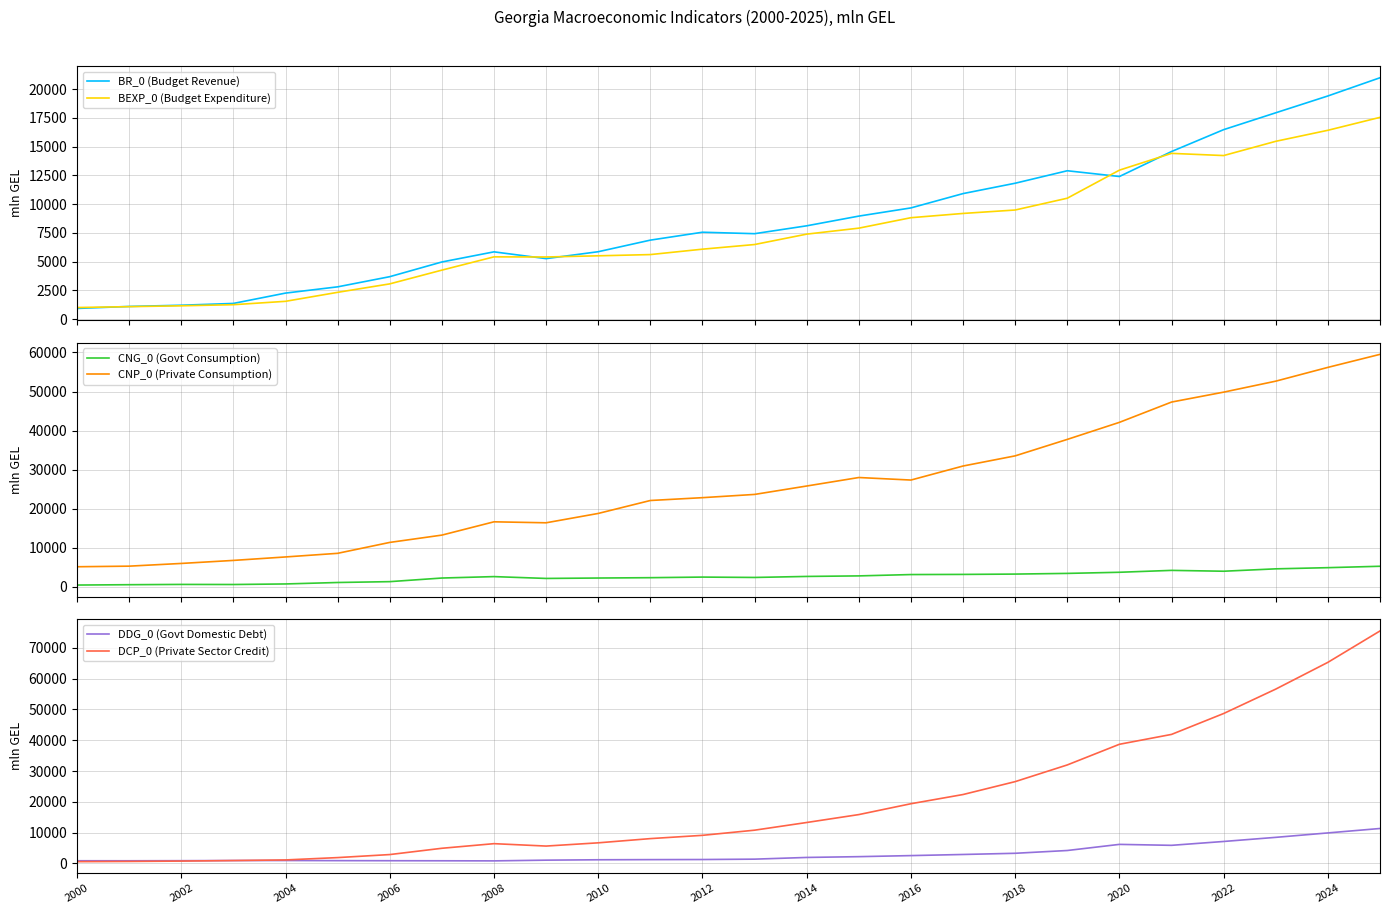

Is it true that CNP_0 (Private Consumption) equals 30932.3 at 17?

True